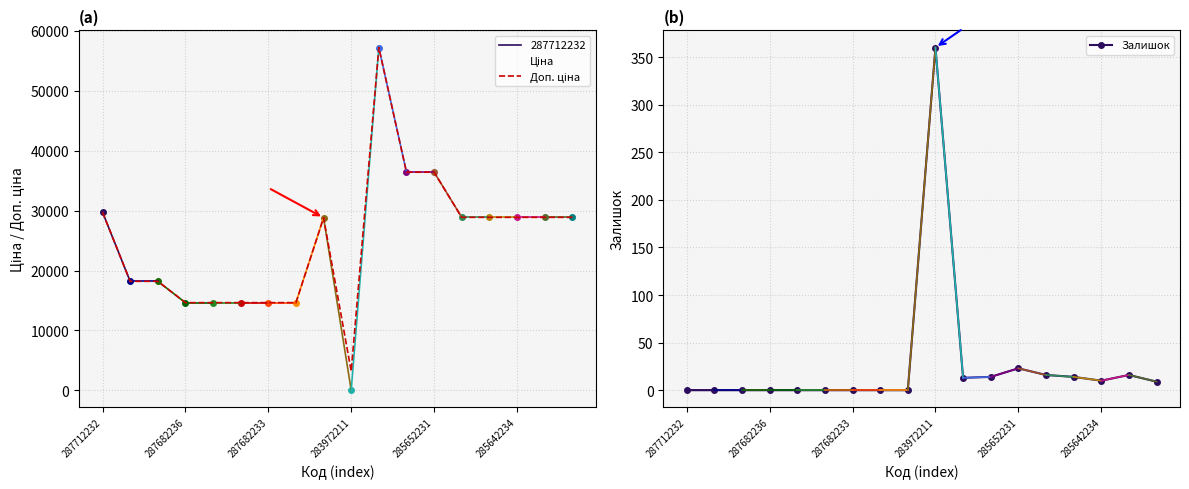

At how many categories does at least one series exceed 21409?

10